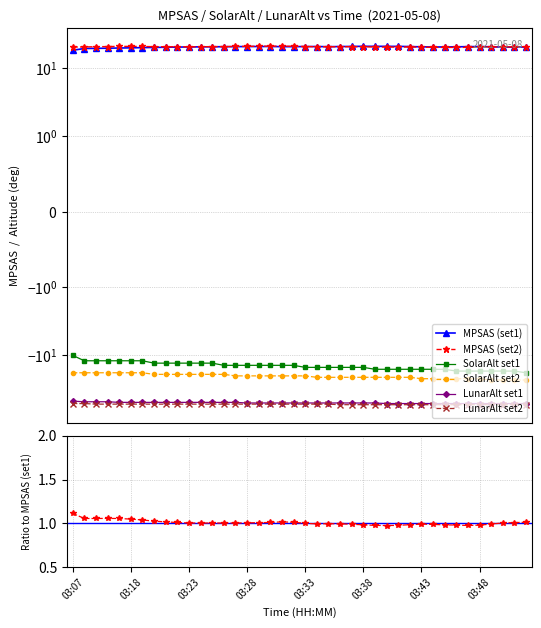

At which label does MPSAS (set2) reach its minimum?

27